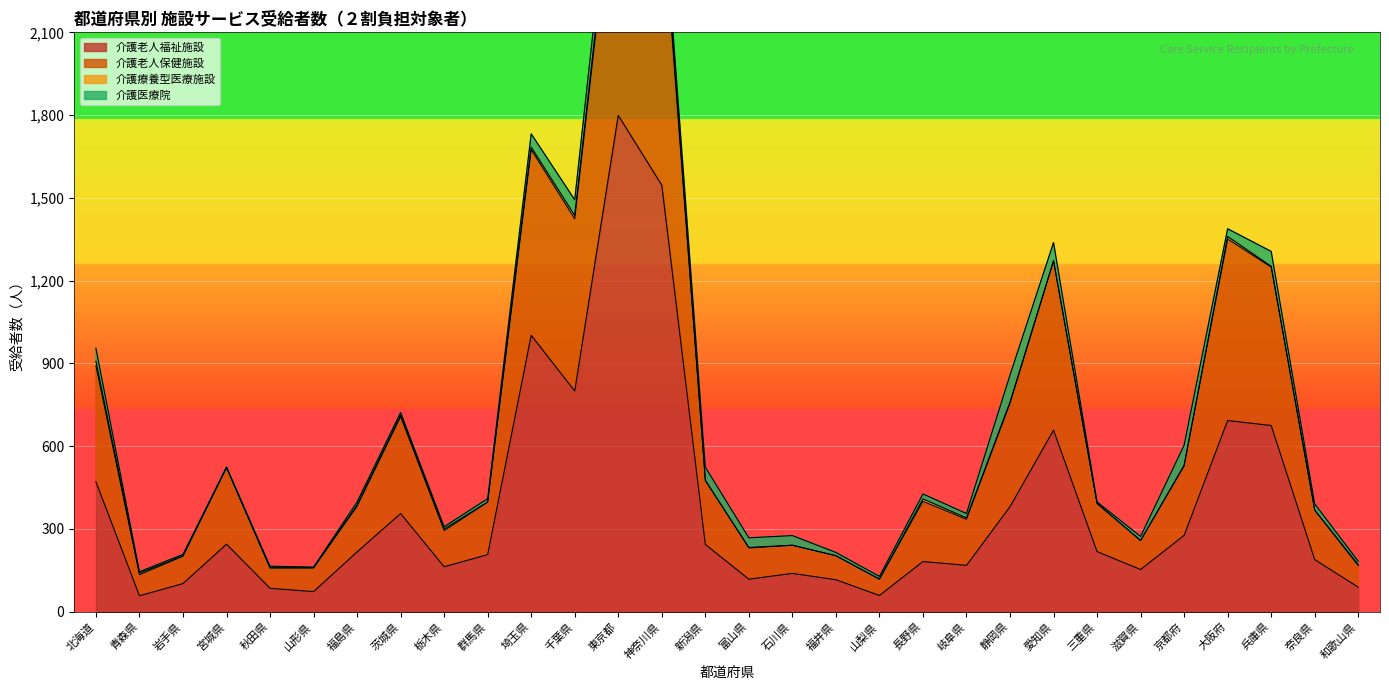

True or false: 介護老人福祉施設 has a value of 277 at 京都府.

True